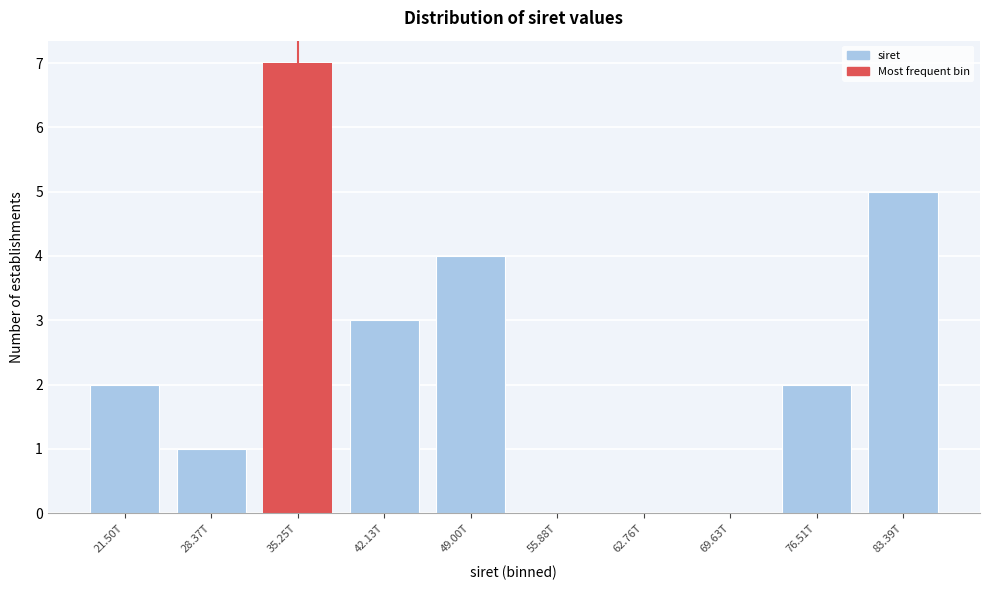

Reading left to right, transcribe all the data shown in this chart.

21.50T=2	28.37T=1	35.25T=7	42.13T=3	49.00T=4	55.88T=0	62.76T=0	69.63T=0	76.51T=2	83.39T=5